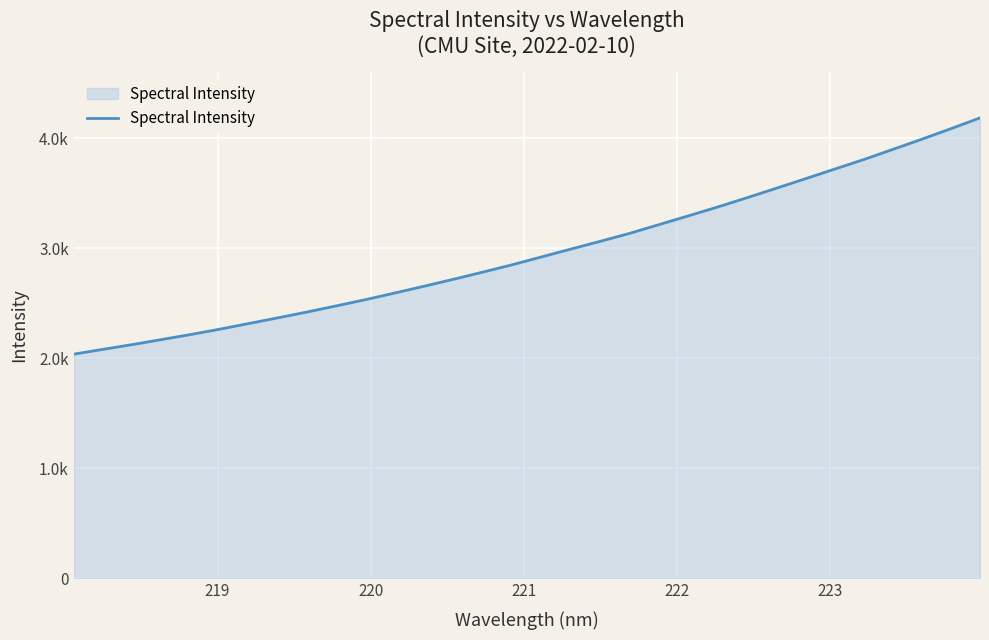

Is this an area chart (filled region under the line)?

Yes